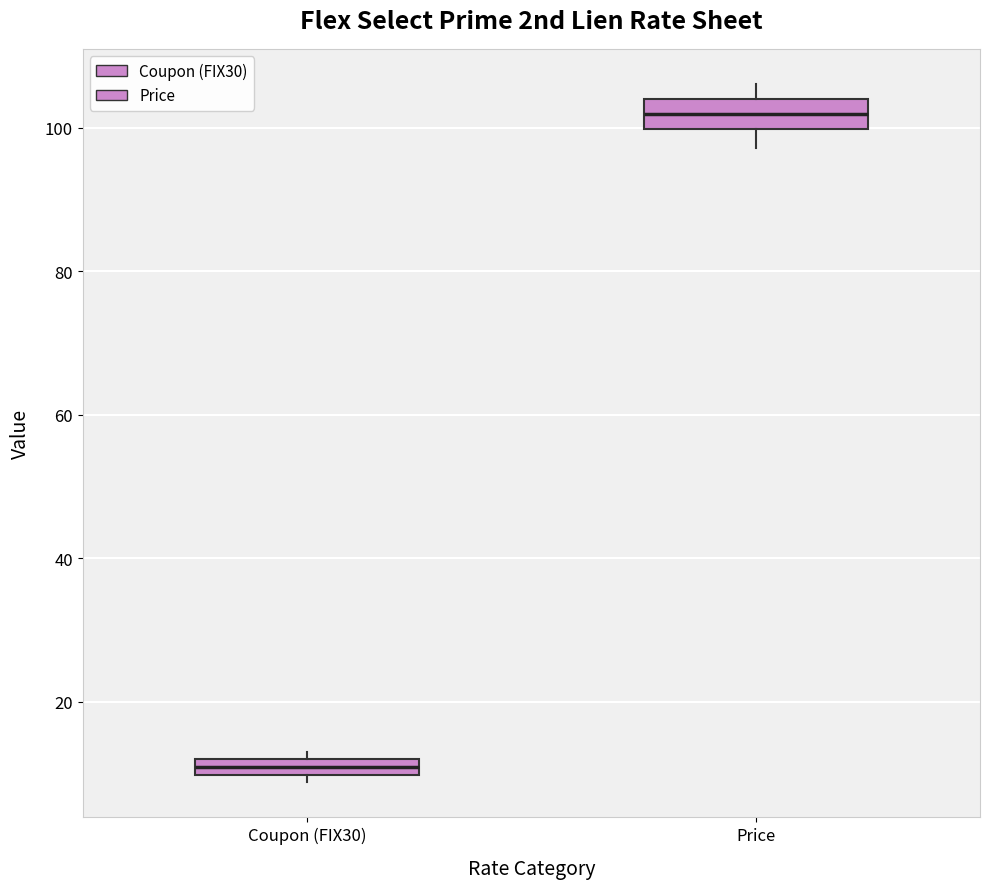

Which box's median line is the highest?

Price